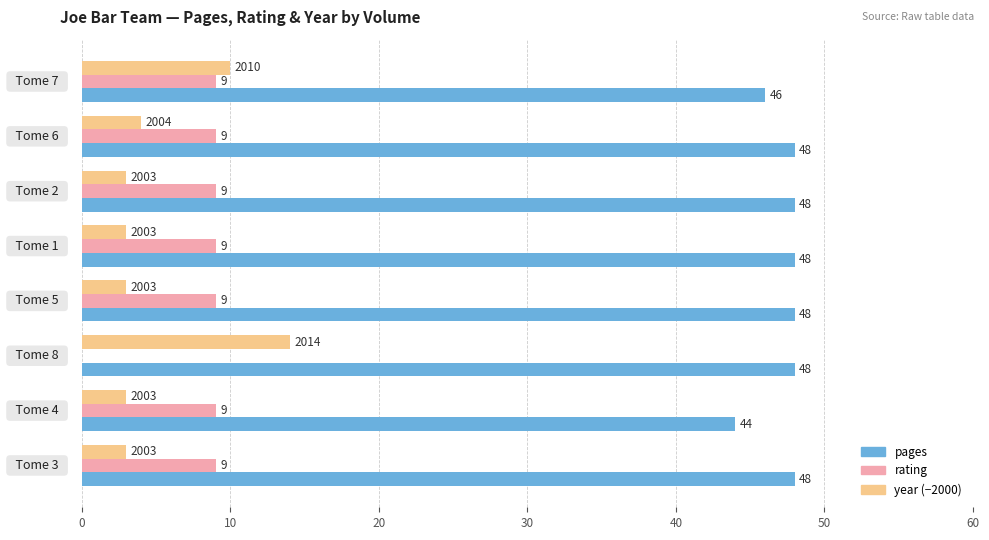

What is the greatest value displayed?

48